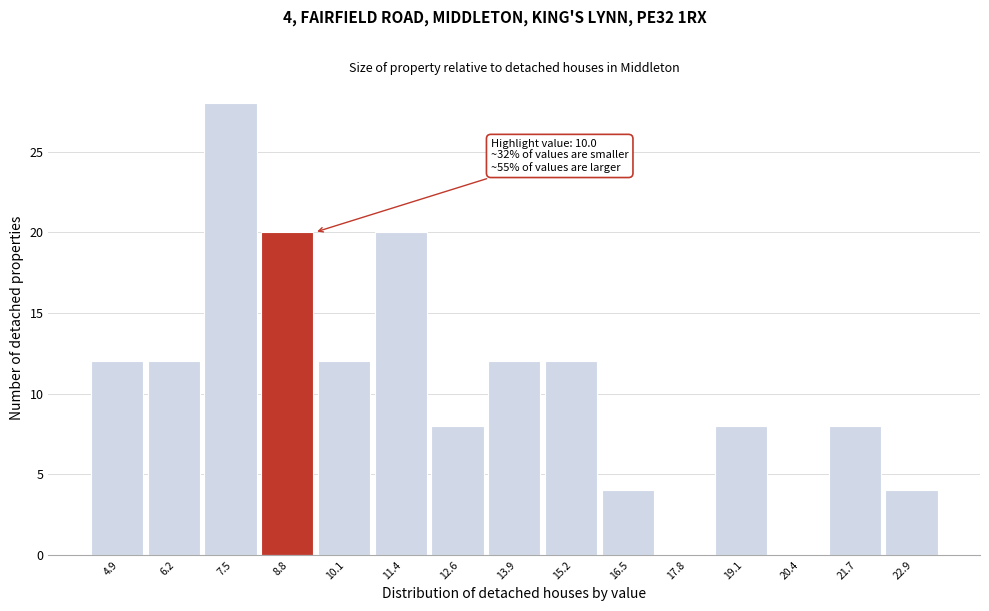

Reading left to right, extract all data points from this chart.

4.9=12	6.2=12	7.5=28	8.8=20	10.1=12	11.4=20	12.6=8	13.9=12	15.2=12	16.5=4	17.8=0	19.1=8	20.4=0	21.7=8	22.9=4